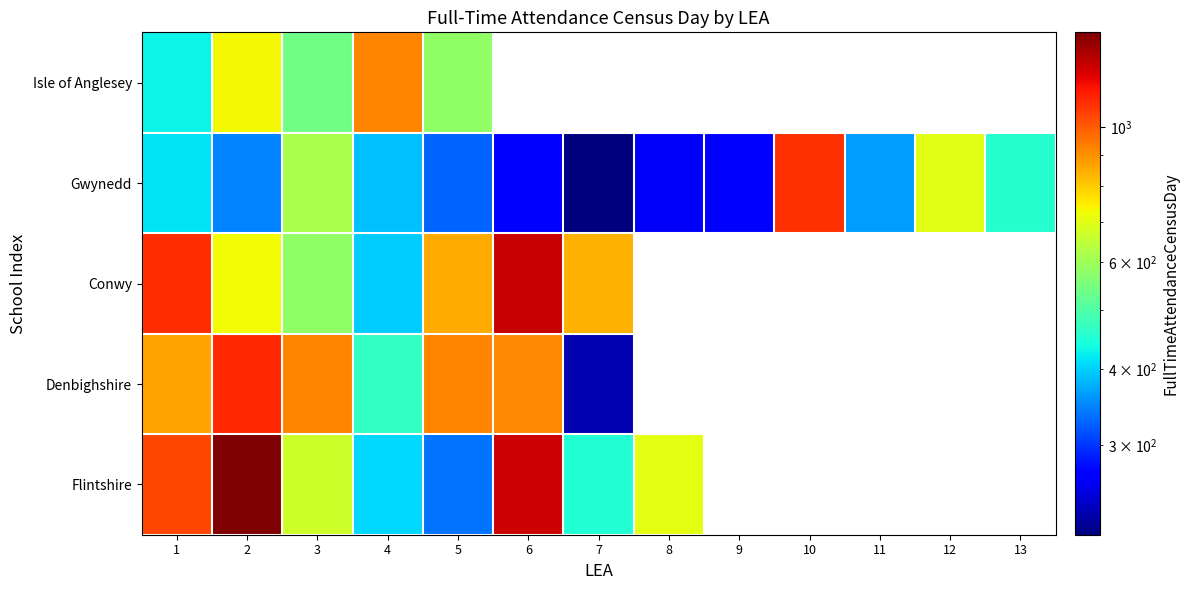

Is the value of Conwy at 11 greater than the value of Denbighshire at 4?

No